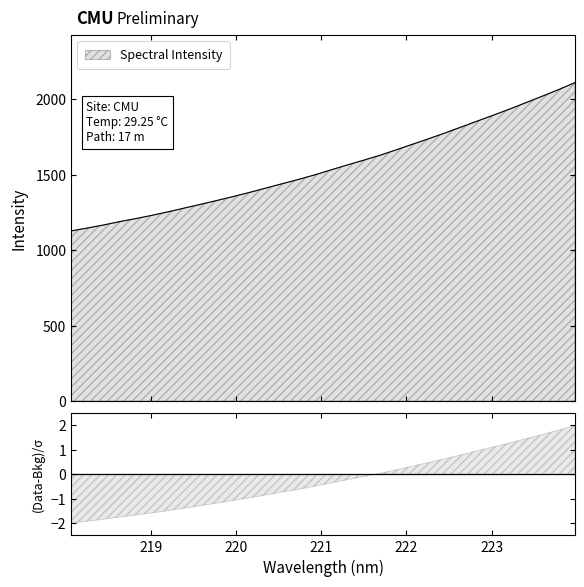

List the labels in order of value, largest first.

223.9802, 223.7895, 223.5987, 223.408, 223.2172, 223.0264, 222.8355, 222.6447, 222.4538, 222.263, 222.0721, 221.8812, 221.6902, 221.4993, 221.3083, 221.1174, 220.9264, 220.7354, 220.5444, 220.3533, 220.1623, 219.9712, 219.7801, 219.589, 219.3979, 219.2067, 219.0156, 218.8244, 218.6332, 218.442, 218.2508, 218.0596